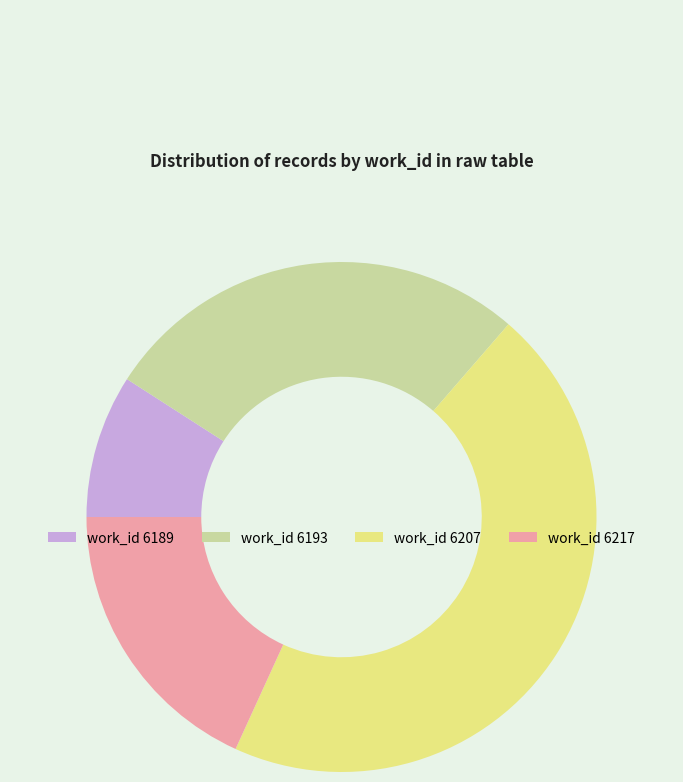

Rank the categories by value from highest to lowest.

work_id 6207, work_id 6193, work_id 6217, work_id 6189